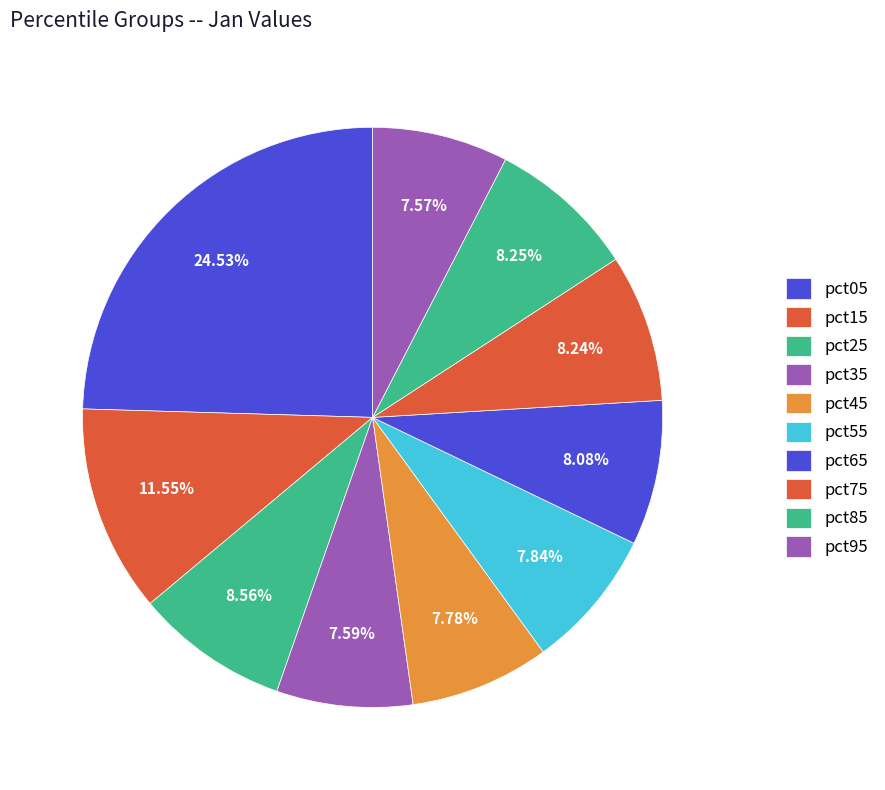

How much of the chart is everything except pct55?

92.2%